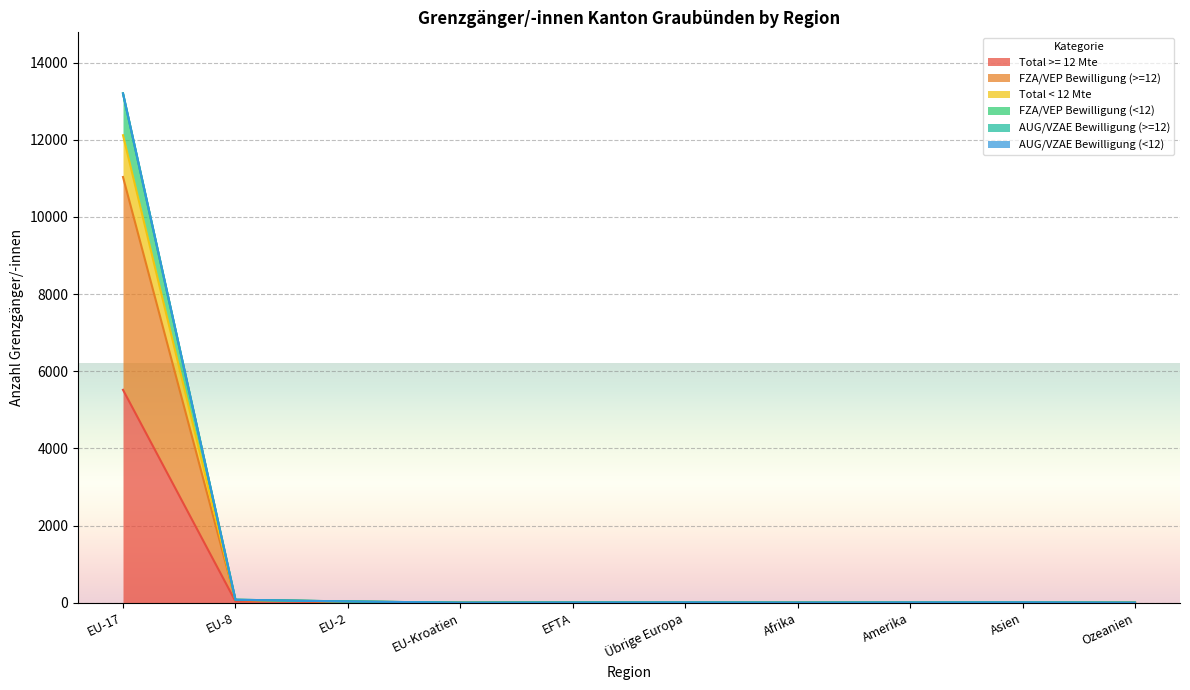

At how many categories does at least one series exceed 9319?

1